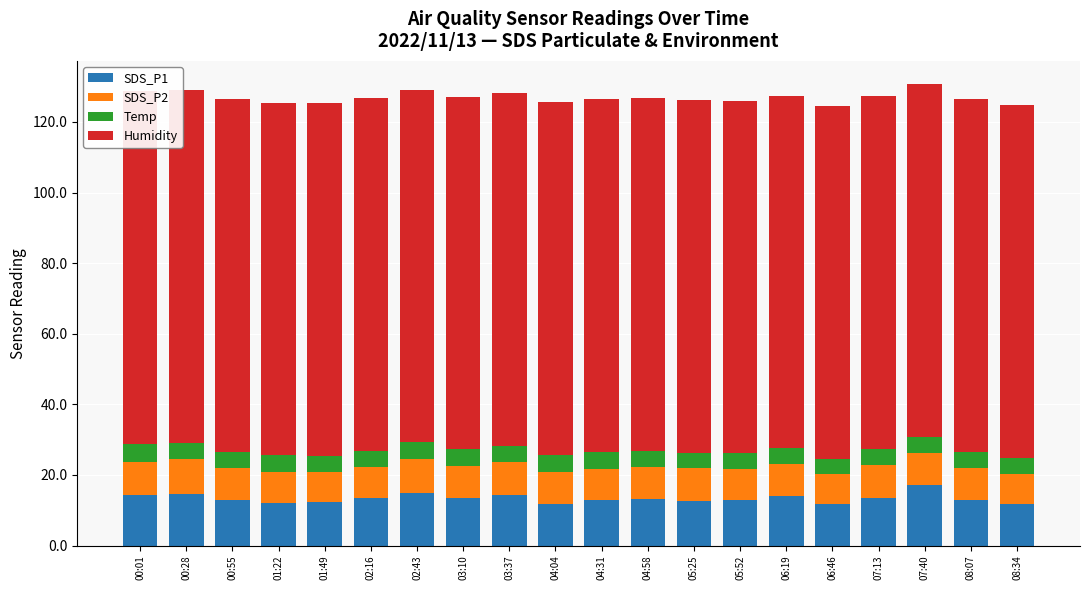

Reading left to right, extract all data points from this chart.

SDS_P1: 00:01=14.4	00:28=14.7	00:55=13.0	01:22=12.1	01:49=12.5	02:16=13.6	02:43=14.9	03:10=13.4	03:37=14.4	04:04=11.7	04:31=12.8	04:58=13.1	05:25=12.7	05:52=12.8	06:19=14.1	06:46=11.7	07:13=13.4	07:40=17.1	08:07=13.0	08:34=11.9
SDS_P2: 00:01=9.4	00:28=9.7	00:55=9.1	01:22=8.8	01:49=8.4	02:16=8.7	02:43=9.7	03:10=9.1	03:37=9.3	04:04=9.1	04:31=8.9	04:58=9.2	05:25=9.2	05:52=8.8	06:19=8.9	06:46=8.4	07:13=9.4	07:40=9.2	08:07=9.1	08:34=8.4
Temp: 00:01=5.0	00:28=4.6	00:55=4.5	01:22=4.6	01:49=4.6	02:16=4.5	02:43=4.6	03:10=4.7	03:37=4.6	04:04=4.9	04:31=4.8	04:58=4.5	05:25=4.5	05:52=4.5	06:19=4.5	06:46=4.5	07:13=4.6	07:40=4.6	08:07=4.5	08:34=4.6
Humidity: 00:01=99.9	00:28=99.9	00:55=99.9	01:22=99.9	01:49=99.9	02:16=99.9	02:43=99.9	03:10=99.9	03:37=99.9	04:04=99.9	04:31=99.9	04:58=99.9	05:25=99.9	05:52=99.9	06:19=99.9	06:46=99.9	07:13=99.9	07:40=99.9	08:07=99.9	08:34=99.9